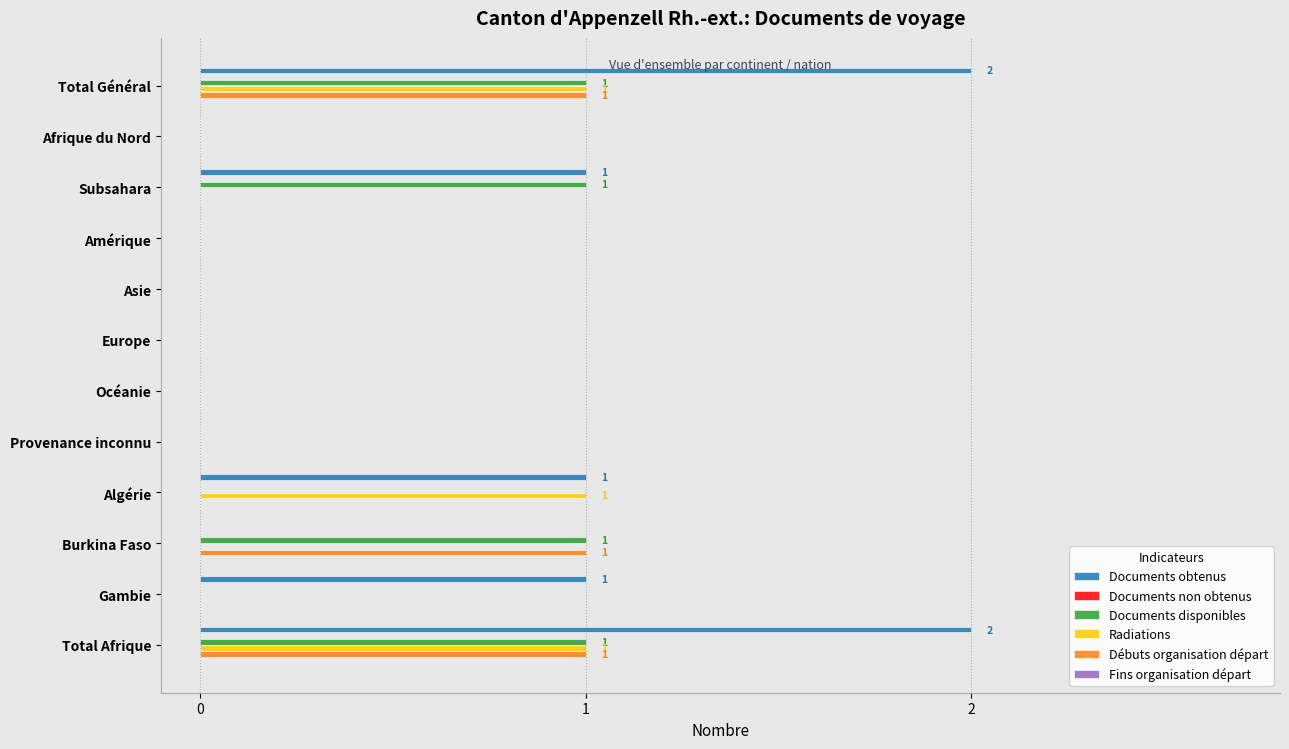

The value of Documents obtenus at Provenance inconnu is -1. True or false?

False